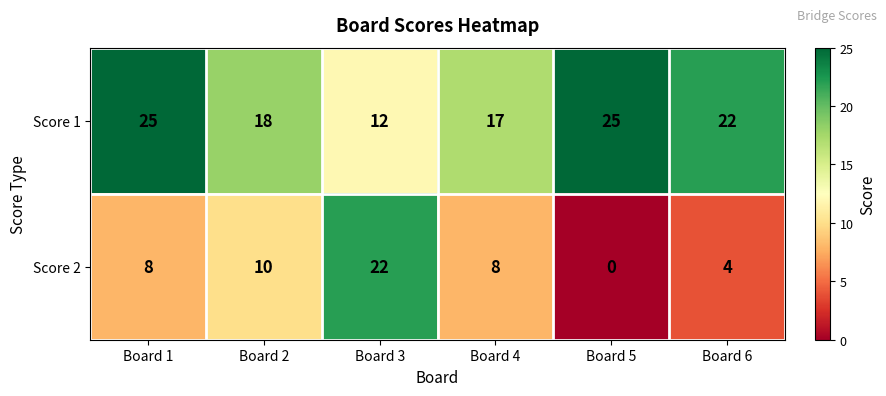

What is the difference between the Score 1 values at Board 5 and Board 6?

3